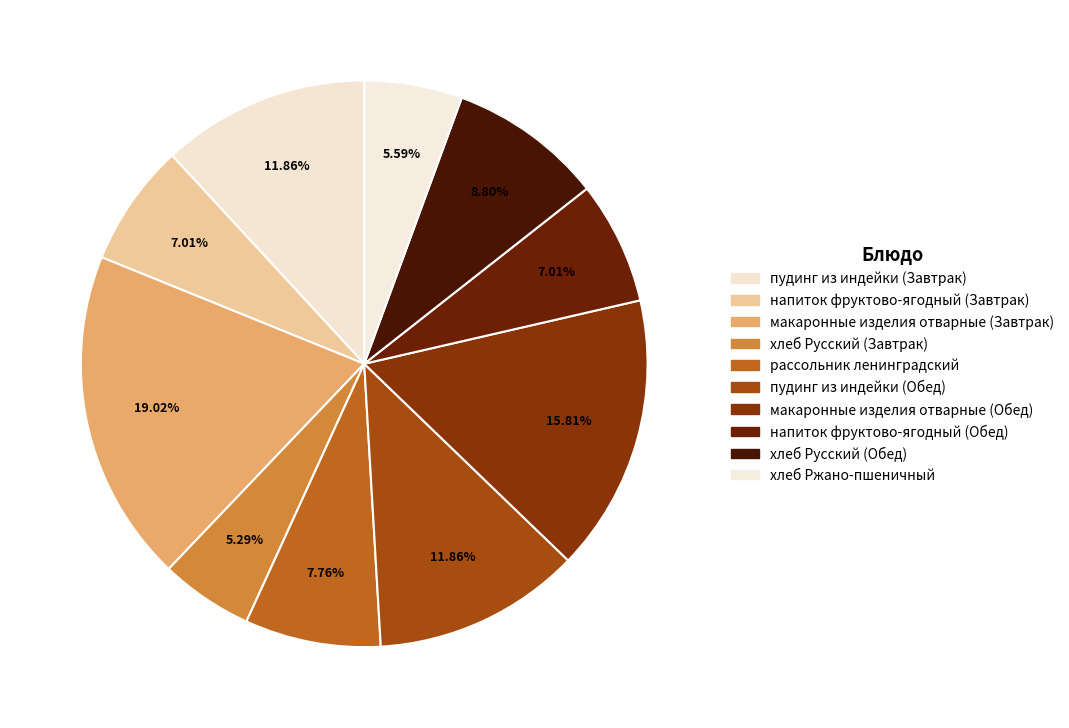

The рассольник ленинградский slice represents 2% of the pie. True or false?

False